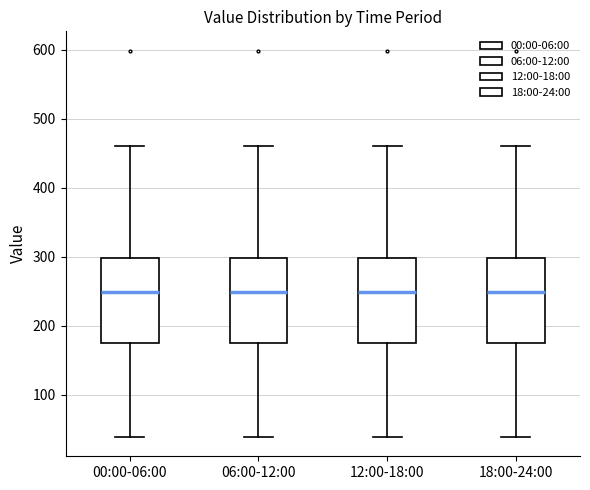

Reading left to right, transcribe this box plot: for each box, give where its median line is, the range the box spans, and where its two whiskers end, as read against the y-axis. The values are not printed on the chart, so give them approximately, as read against the axis.

00:00-06:00: median 250, box 180 to 300, whiskers 40 to 460
06:00-12:00: median 250, box 180 to 300, whiskers 40 to 460
12:00-18:00: median 250, box 180 to 300, whiskers 40 to 460
18:00-24:00: median 250, box 180 to 300, whiskers 40 to 460